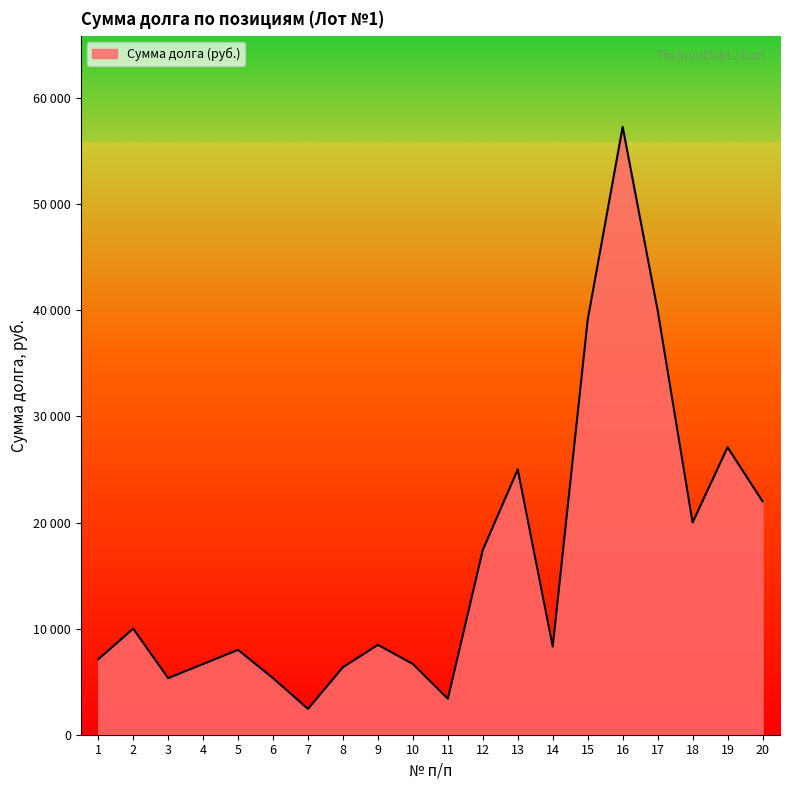

Where is the first local minimum?

3